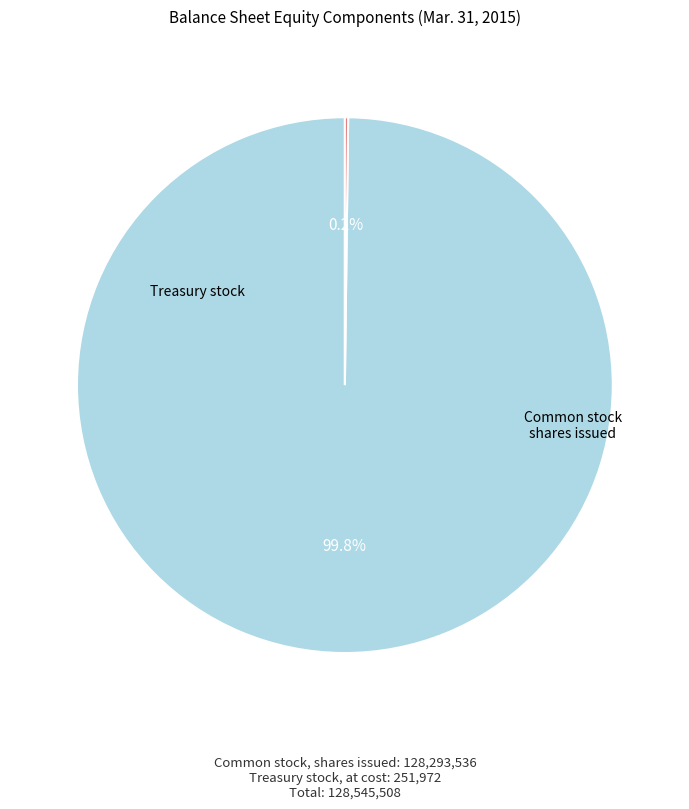

Is there any slice that represents more than half of the pie?

Yes